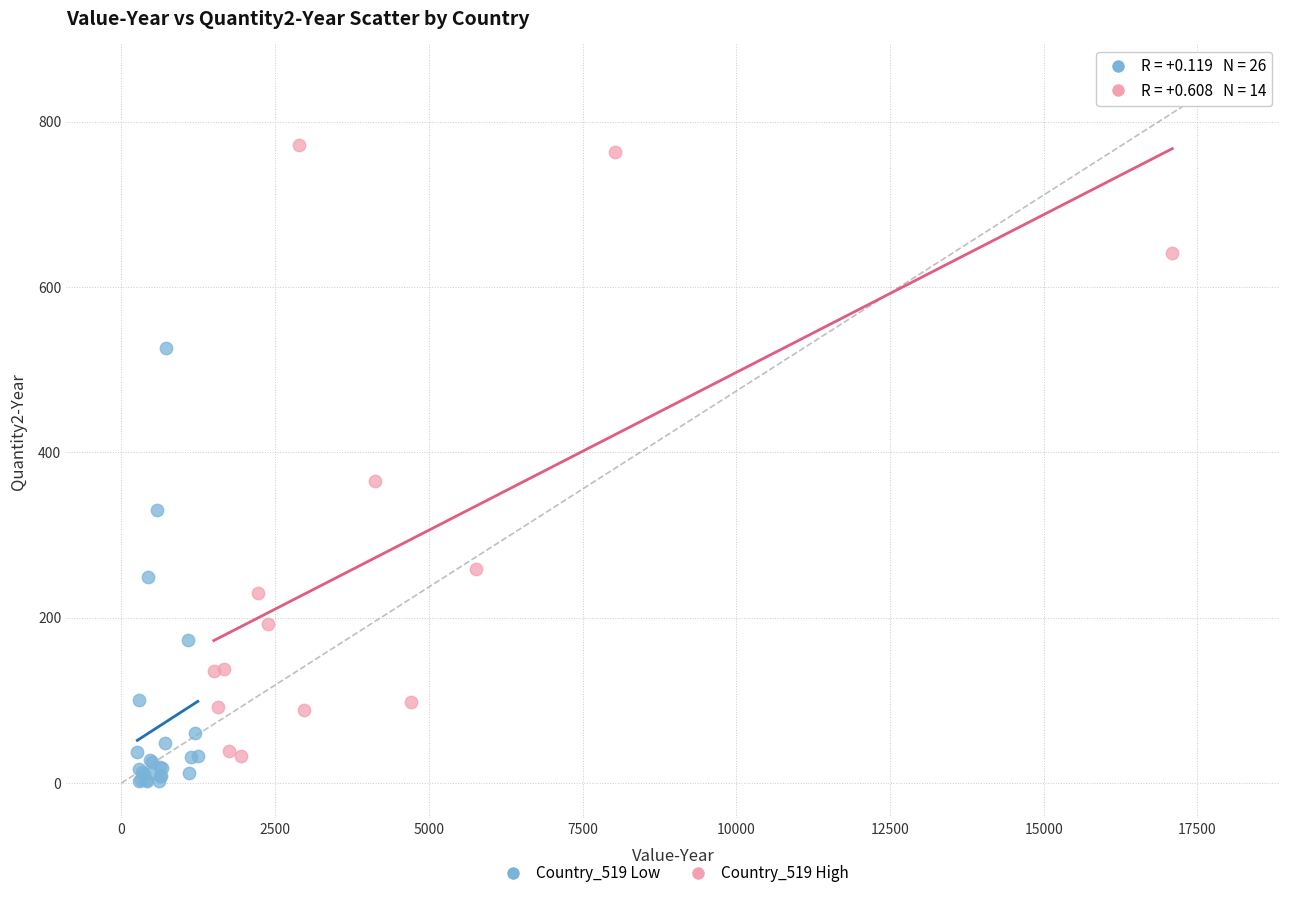

Which series has the widest spread of Y values?

Country_519 High